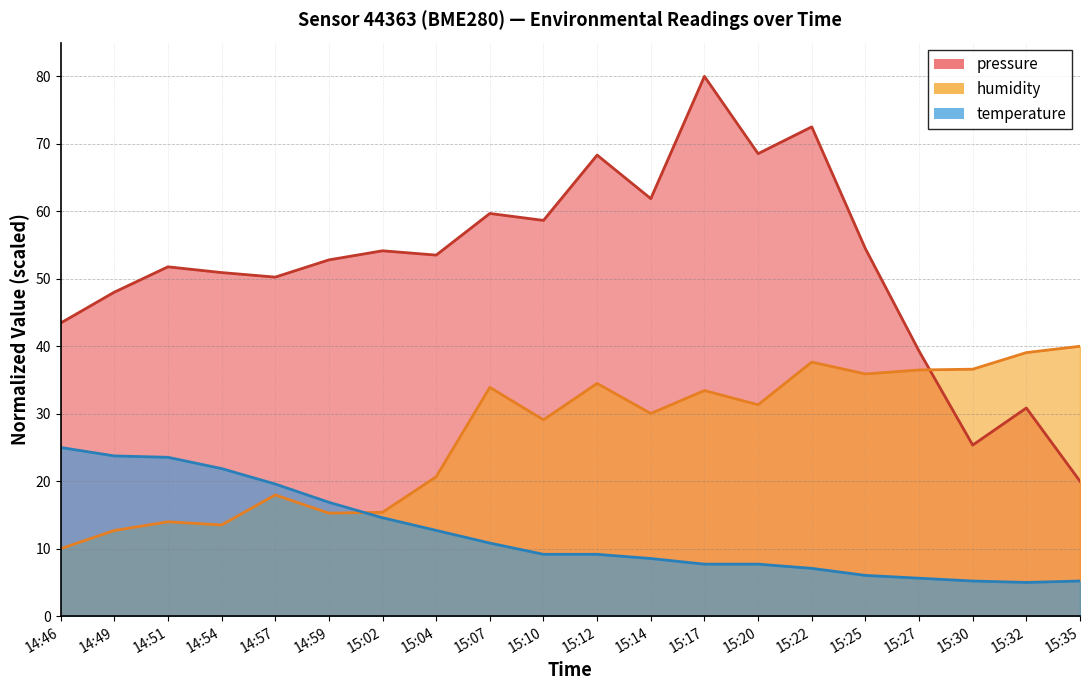

Where is humidity nearest to the value 25?

15:10